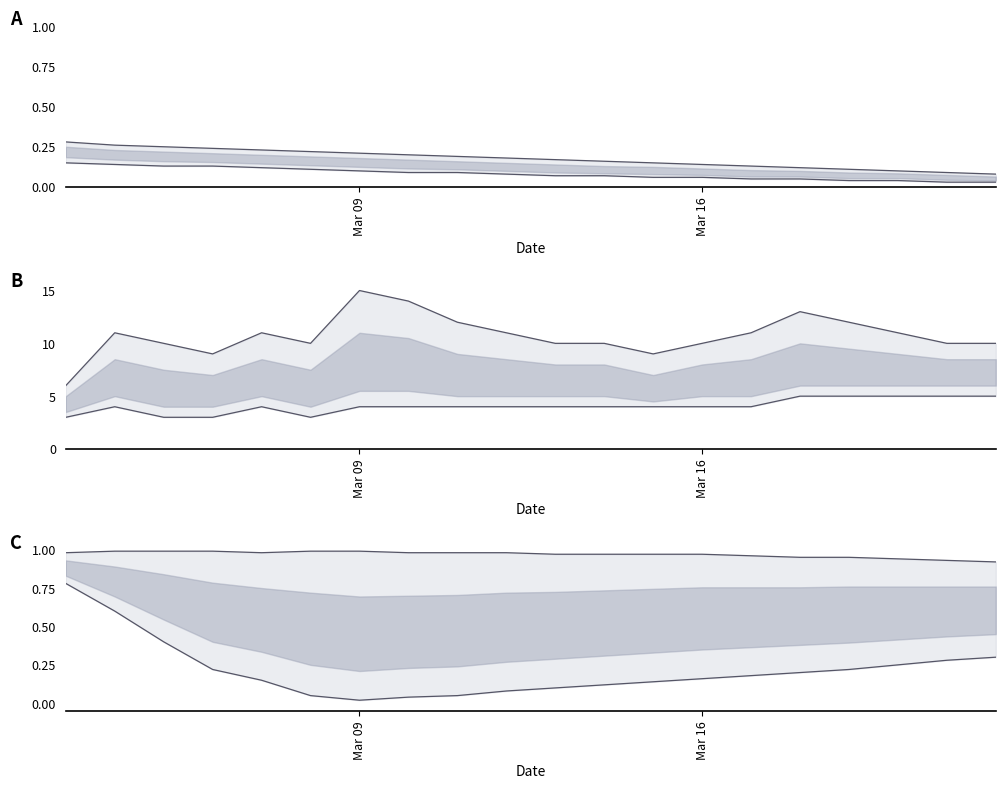

Count the upper A values in the range 0 to 1.

20